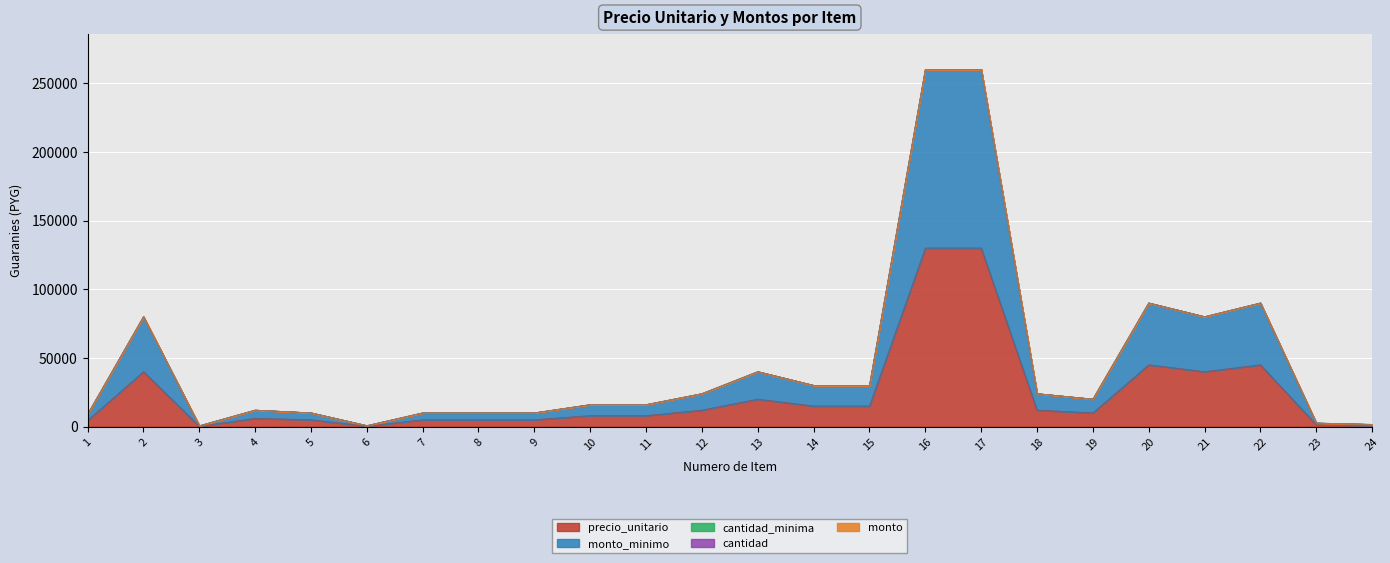

At how many categories does at least one series exceed 75612?

2